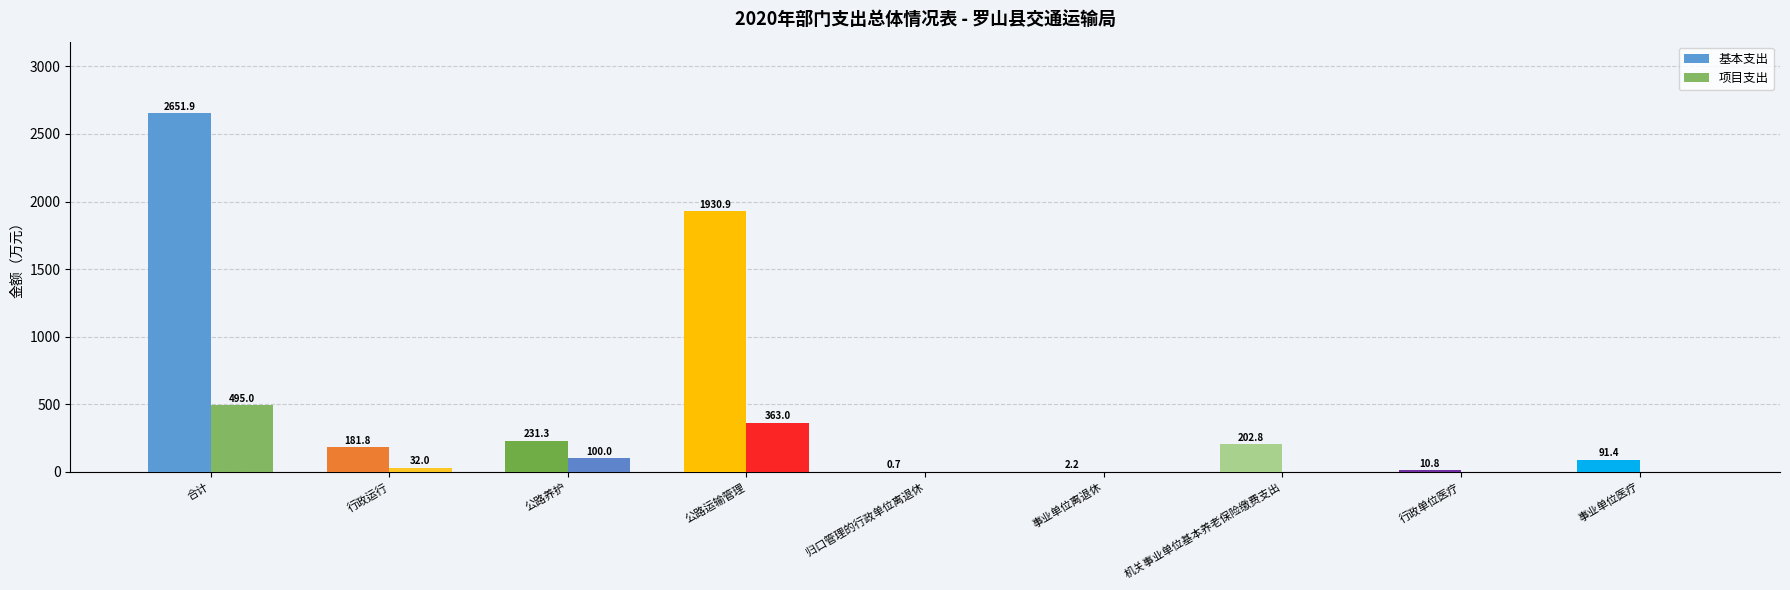

How many groups of bars are there?

9